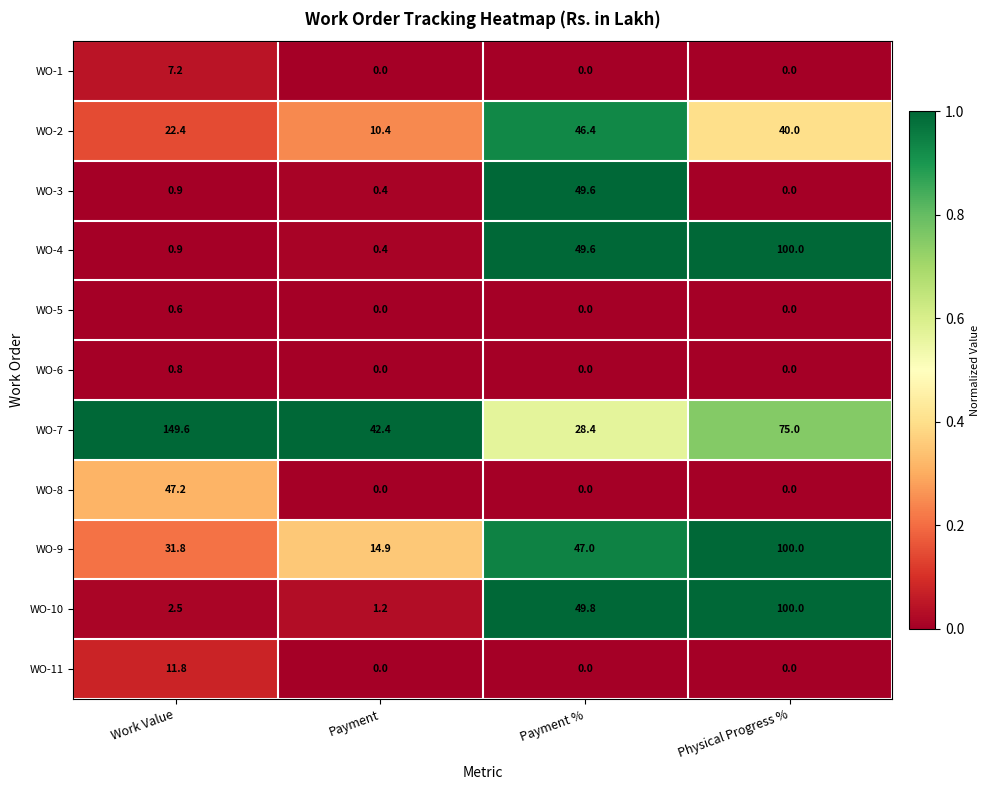

At which category is the sum across all series the highest?

Physical Progress %